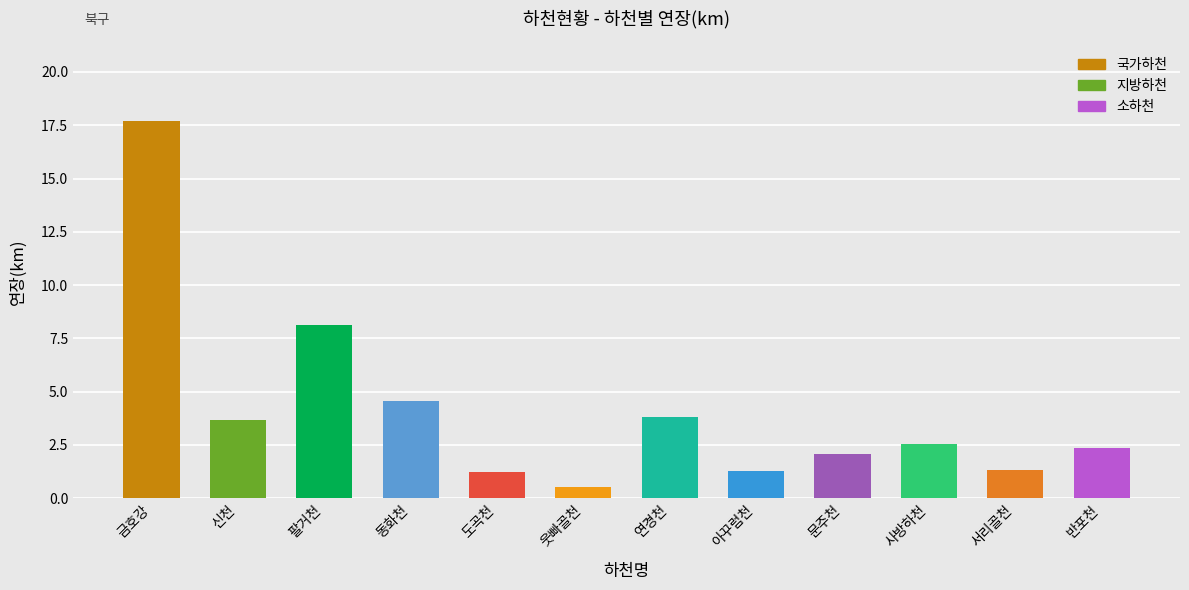

Between 금호강 and 웃빠골천, which is larger?

금호강